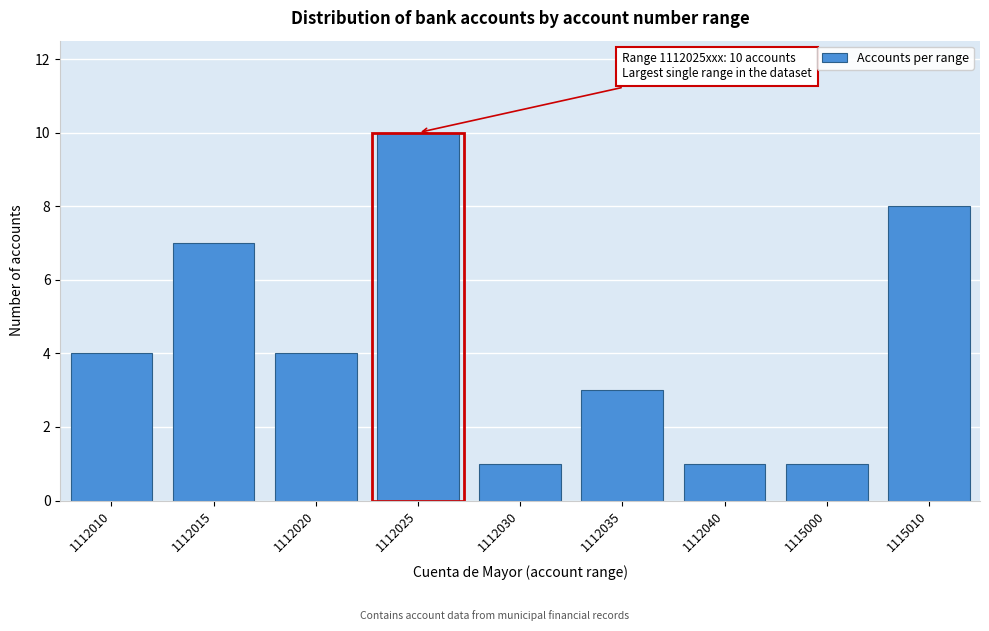

Reading right to left, list all the values displayed in this chart.

8	1	1	3	1	10	4	7	4